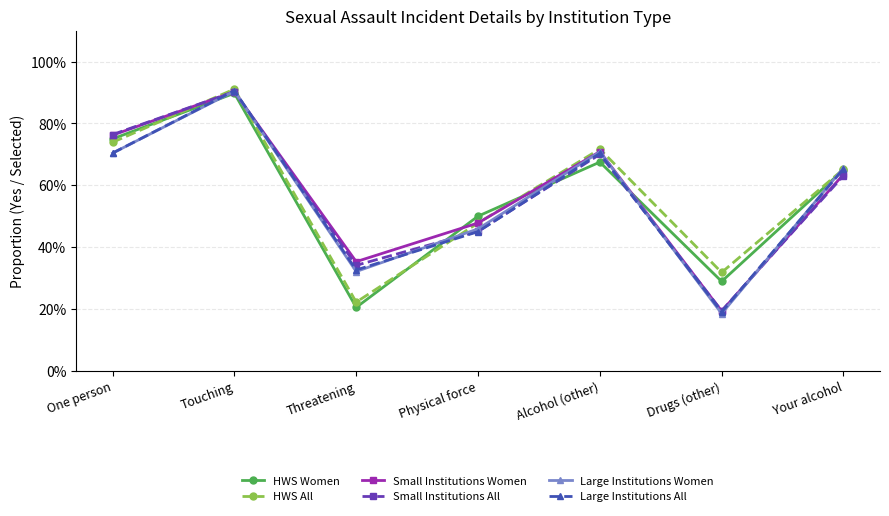

At One person, list the series in order from smallest to largest.

Large Institutions Women, Large Institutions All, HWS All, HWS Women, Small Institutions Women, Small Institutions All